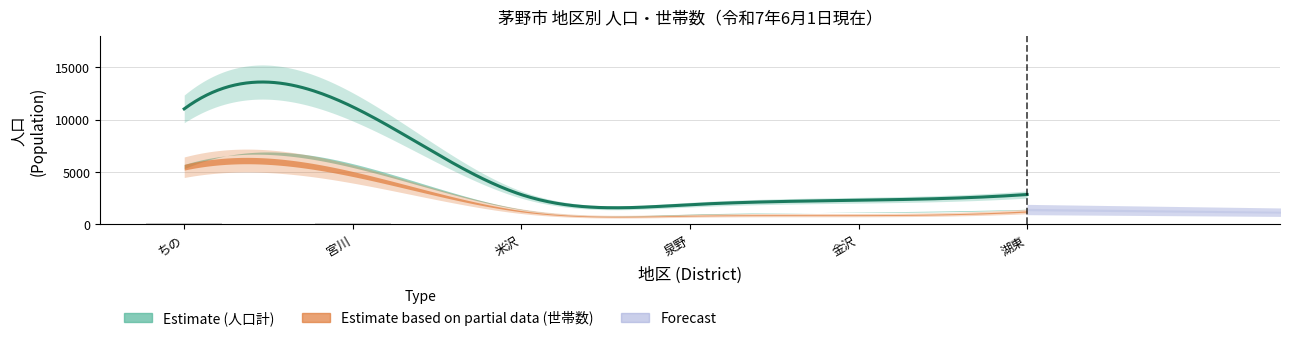

What is the label of the 3rd bar from the left?

米沢